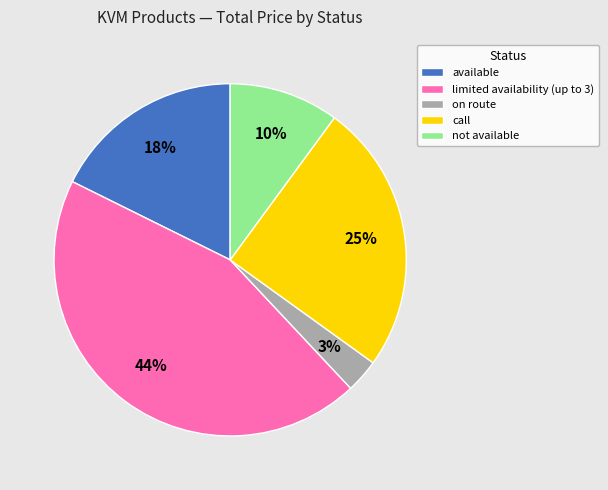

To the nearest percent, what is the difference between the largest and smallest slice percentages?

41%